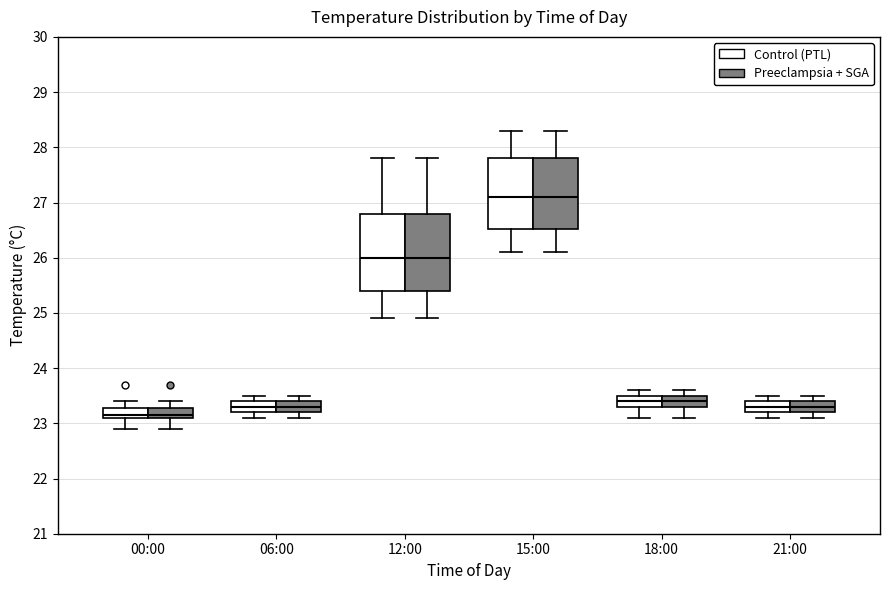

Reading left to right, transcribe this box plot: for each box, give where its median line is, the range the box spans, and where its two whiskers end, as read against the y-axis. The values are not printed on the chart, so give them approximately, as read against the axis.

00:00 (Control (PTL)): median 23.2, box 23.1 to 23.3, whiskers 22.9 to 23.4
00:00 (Preeclampsia + SGA): median 23.2, box 23.1 to 23.3, whiskers 22.9 to 23.4
06:00 (Control (PTL)): median 23.3, box 23.2 to 23.4, whiskers 23.1 to 23.5
06:00 (Preeclampsia + SGA): median 23.3, box 23.2 to 23.4, whiskers 23.1 to 23.5
12:00 (Control (PTL)): median 26.0, box 25.4 to 26.8, whiskers 24.9 to 27.8
12:00 (Preeclampsia + SGA): median 26.0, box 25.4 to 26.8, whiskers 24.9 to 27.8
15:00 (Control (PTL)): median 27.1, box 26.5 to 27.8, whiskers 26.1 to 28.3
15:00 (Preeclampsia + SGA): median 27.1, box 26.5 to 27.8, whiskers 26.1 to 28.3
18:00 (Control (PTL)): median 23.4, box 23.3 to 23.5, whiskers 23.1 to 23.6
18:00 (Preeclampsia + SGA): median 23.4, box 23.3 to 23.5, whiskers 23.1 to 23.6
21:00 (Control (PTL)): median 23.3, box 23.2 to 23.4, whiskers 23.1 to 23.5
21:00 (Preeclampsia + SGA): median 23.3, box 23.2 to 23.4, whiskers 23.1 to 23.5